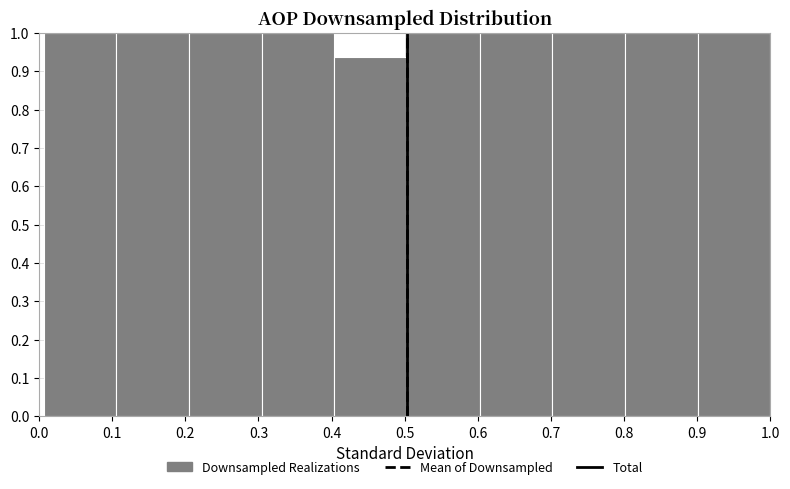

How tall is the bar that spans 0.30 to 0.40 on the x-axis? Neither the bar edges nor the heights are printed on the chart, so give them approximately, as read against the axes.

1.00